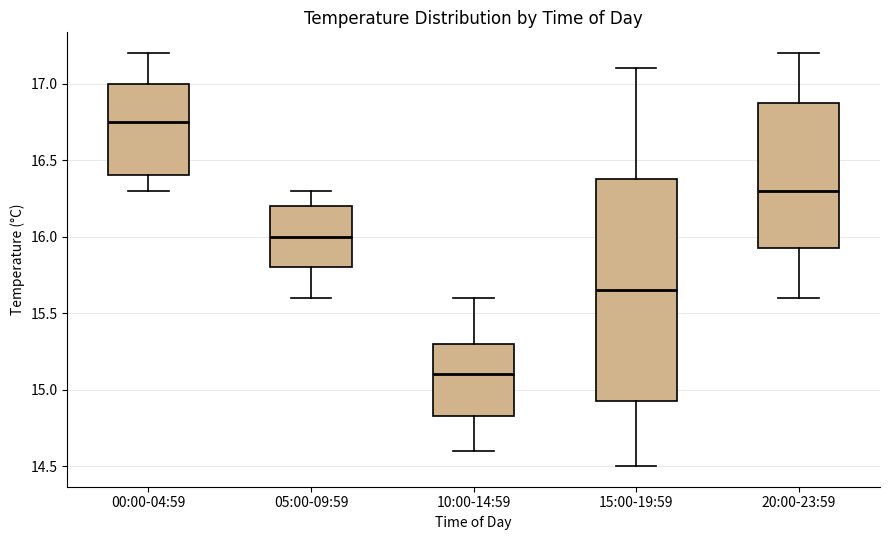

Reading left to right, read every box against the y-axis: the position of its median line, the range the box covers, and the ends of its whiskers. The values are not printed on the chart, so give them approximately, as read against the axis.

00:00-04:59: median 16.75, box 16.40 to 17.00, whiskers 16.30 to 17.20
05:00-09:59: median 16.00, box 15.80 to 16.20, whiskers 15.60 to 16.30
10:00-14:59: median 15.10, box 14.85 to 15.30, whiskers 14.60 to 15.60
15:00-19:59: median 15.65, box 14.95 to 16.40, whiskers 14.50 to 17.10
20:00-23:59: median 16.30, box 15.95 to 16.90, whiskers 15.60 to 17.20